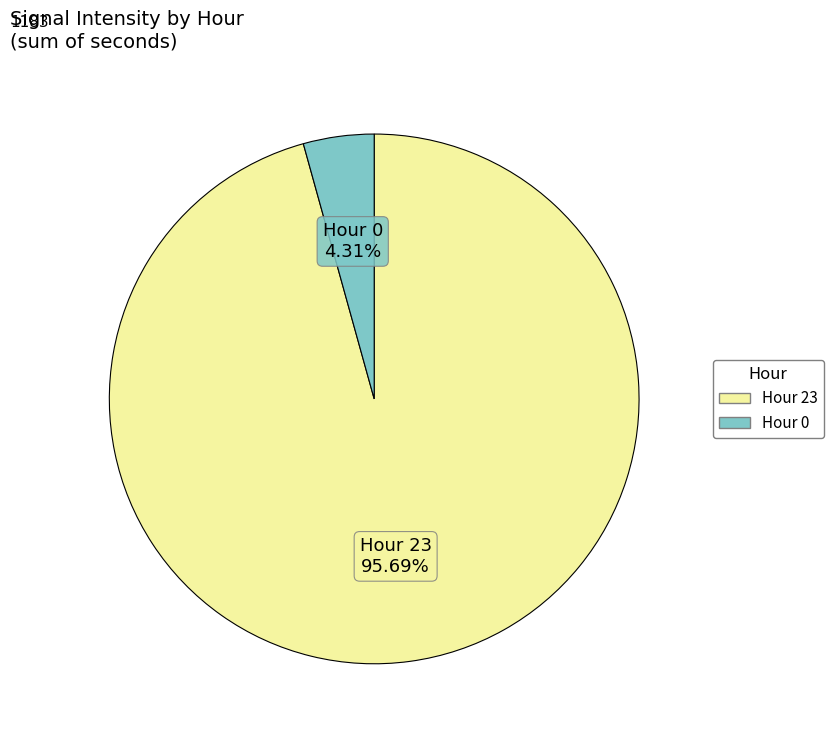

Is there any slice that represents more than half of the pie?

Yes